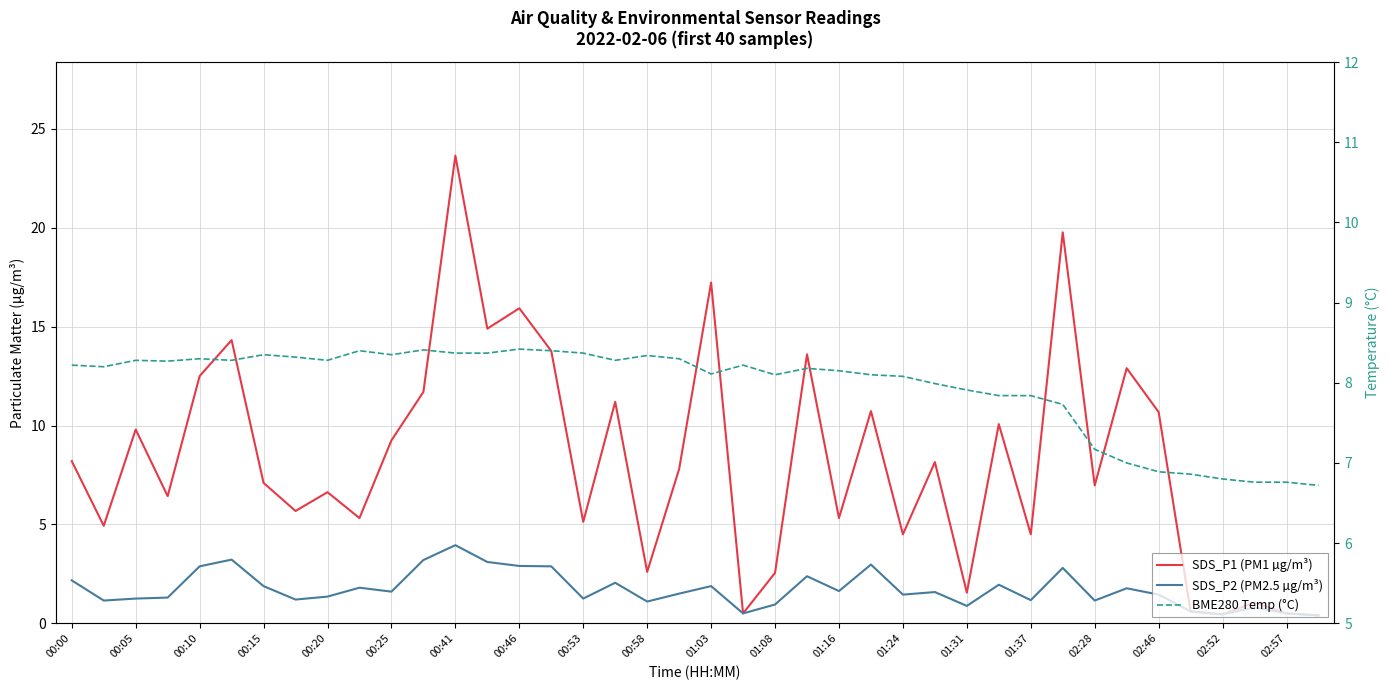

Is this an area chart (filled region under the line)?

No